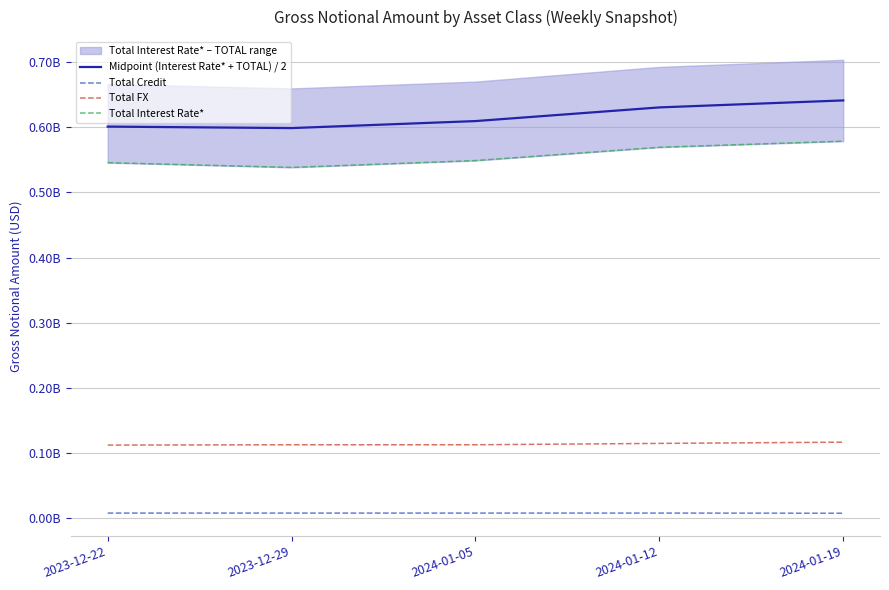

What is the label of the 4th point from the left?

2024-01-12